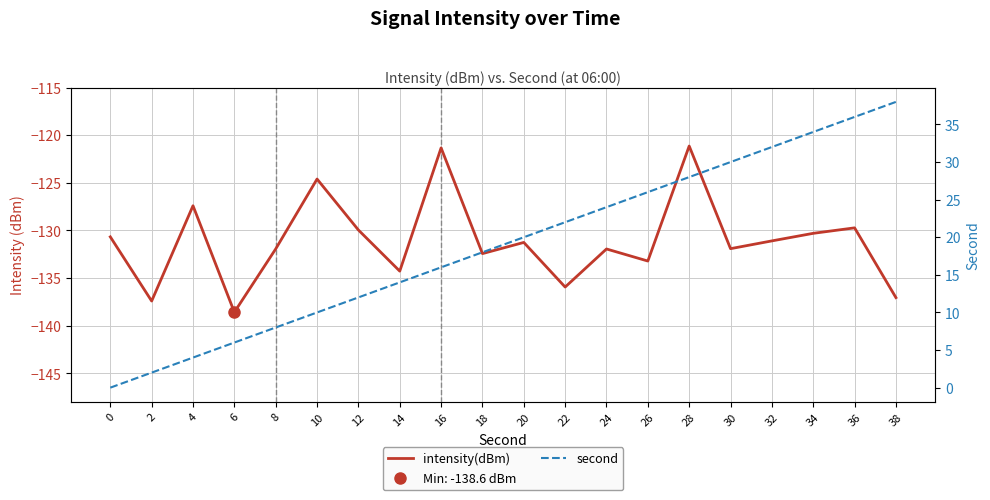

What are all the series names shown in the legend?

intensity(dBm), second